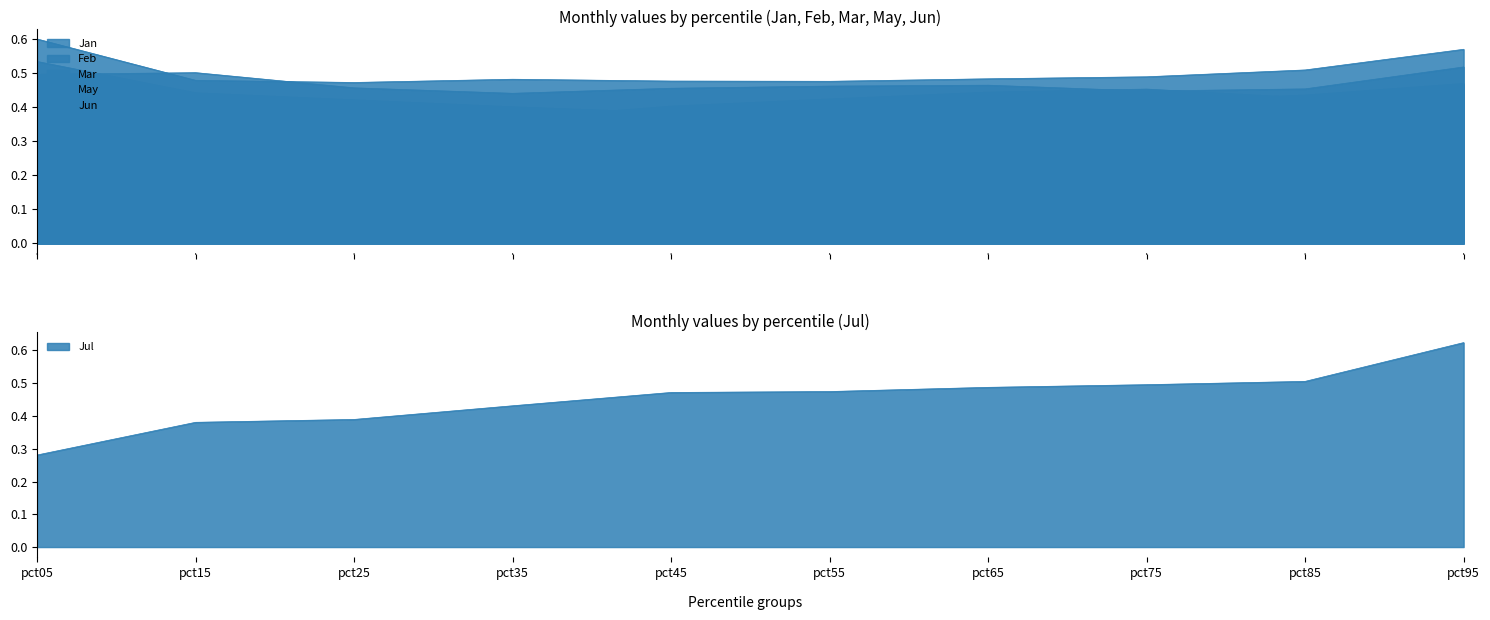

Which category has the lowest value in the Jul series?

pct05